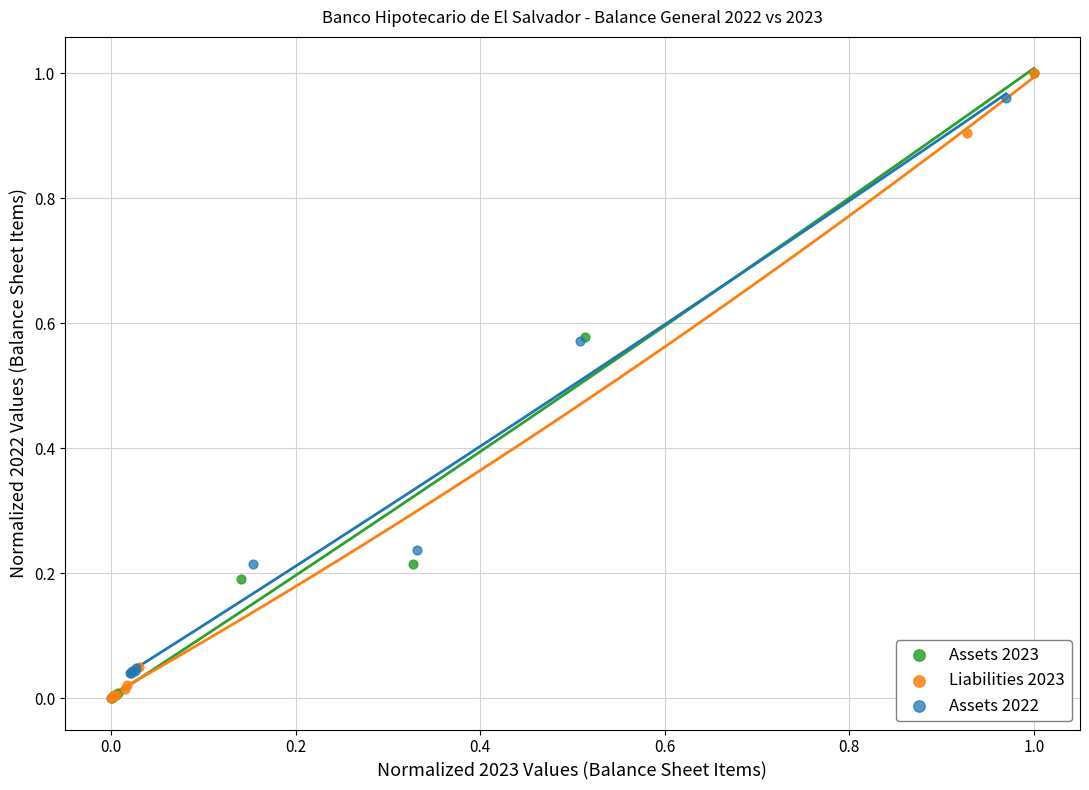

What are all the series names shown in the legend?

Assets 2023, Liabilities 2023, Assets 2022